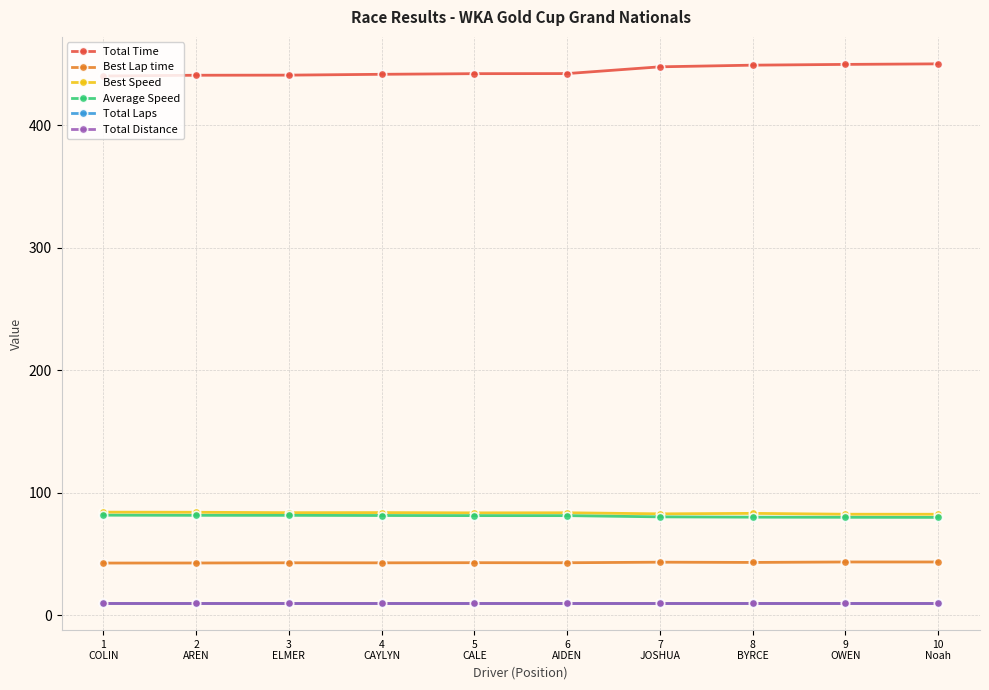

True or false: Best Speed and Total Laps cross at least once.

False